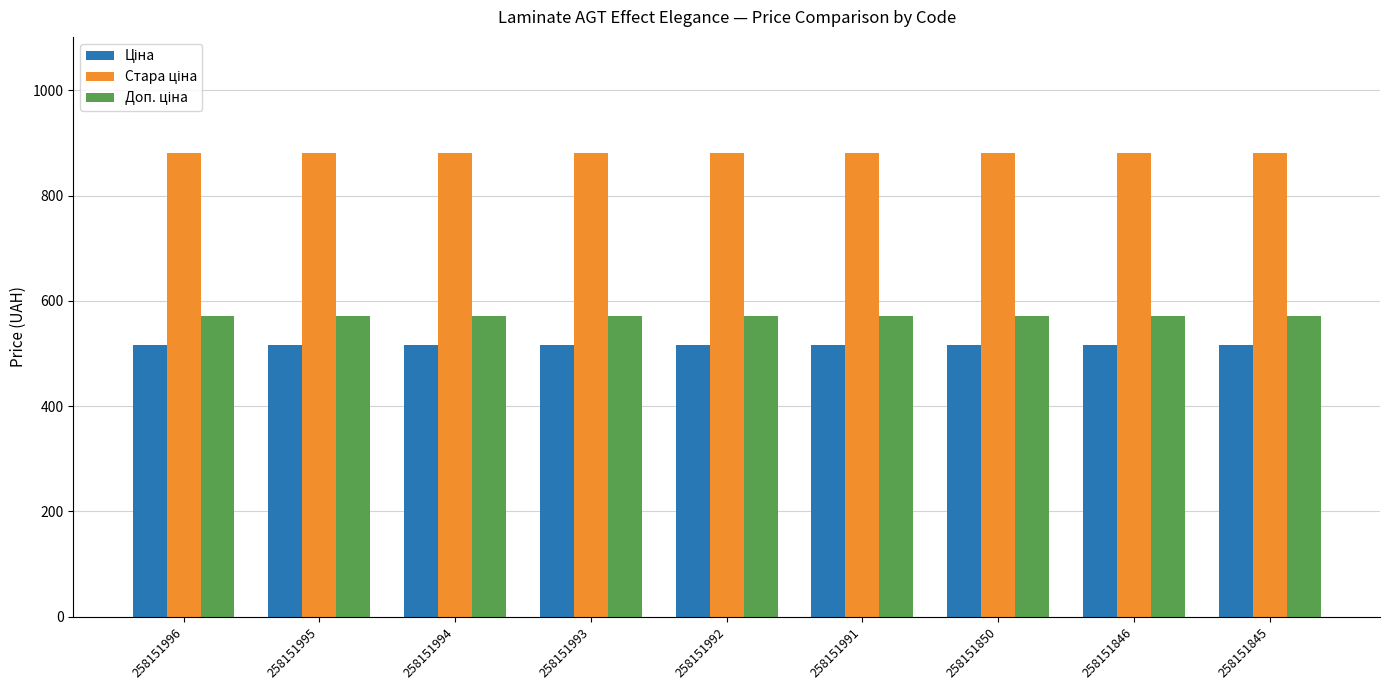

What is the greatest value displayed?

881.1